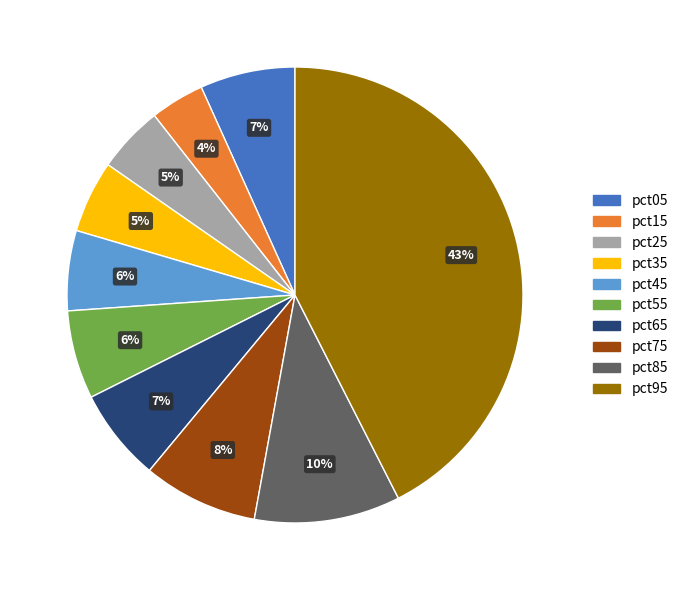

Is the sum of pct75 and pct35 greater than half?

No